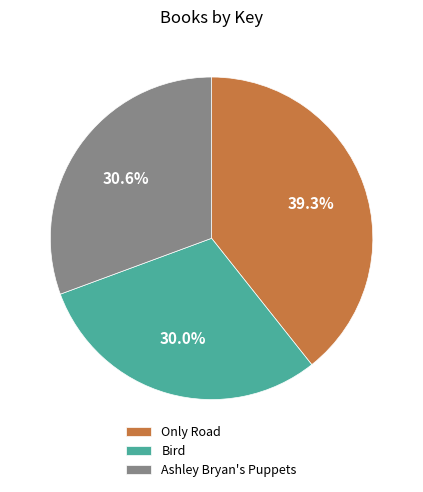

How much of the chart is everything except Only Road?

60.7%